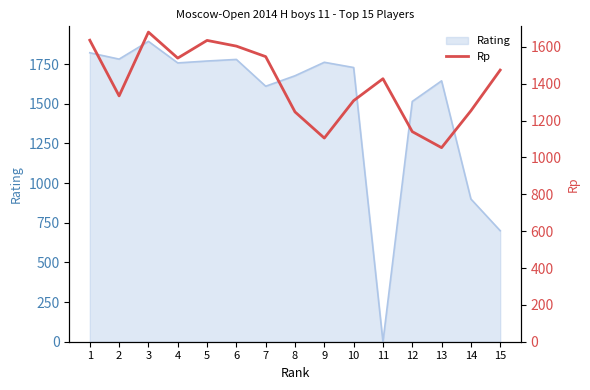

What is the highest value of the Rating series?

1894